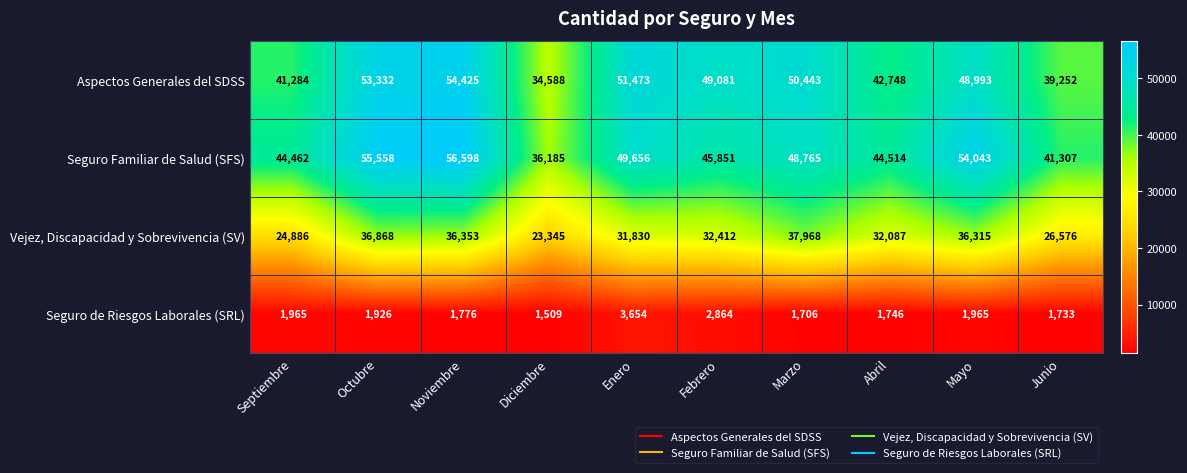

How many data points does each series have?

10